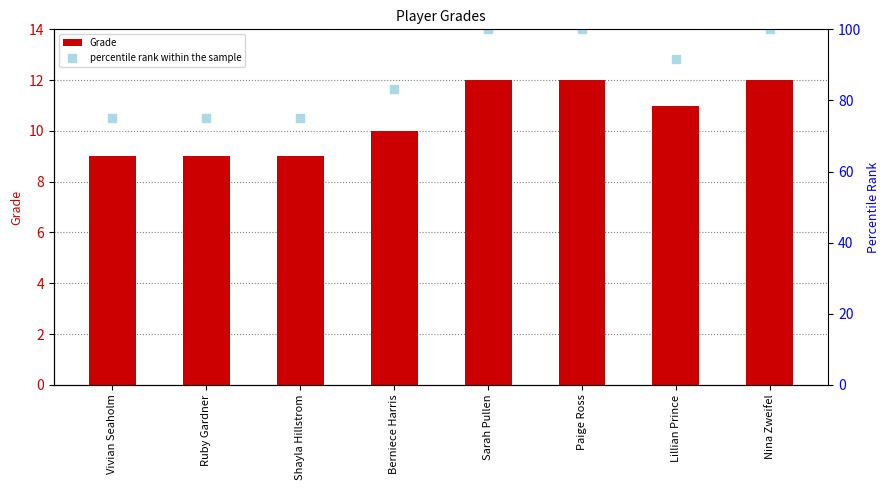

Which series has the largest total across all categories?

percentile rank within the sample